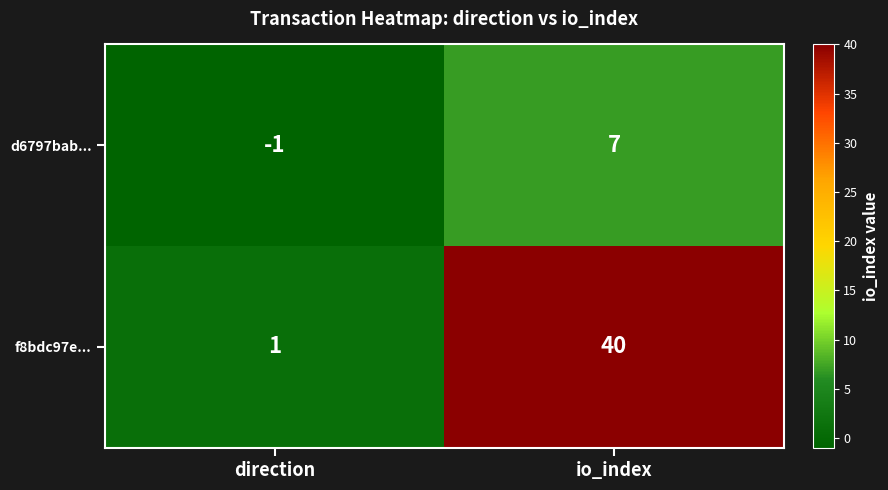

At which label is d6797bab... closest to 3?

direction